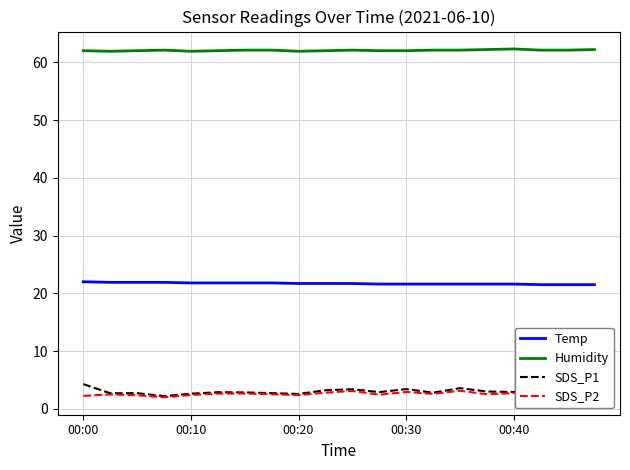

True or false: Temp and Humidity intersect in this chart.

False